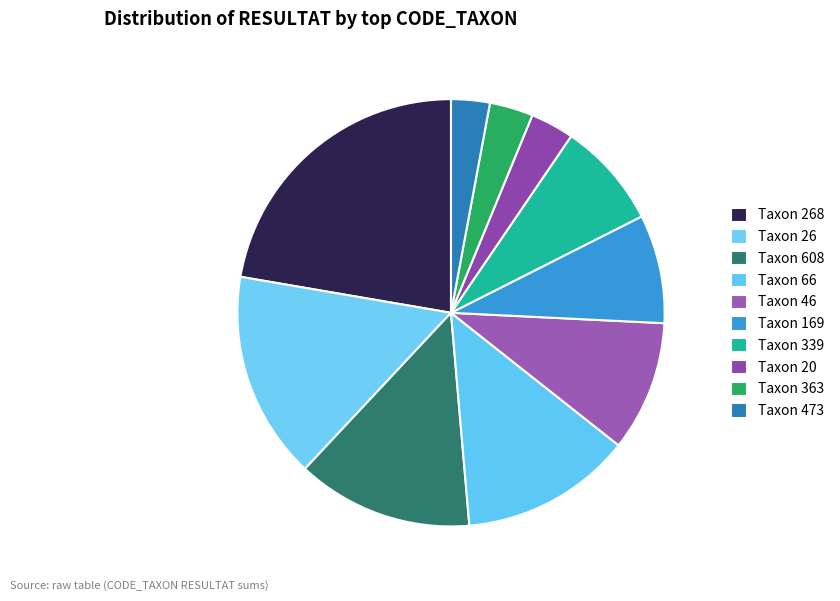

Does any single category account for the majority?

No